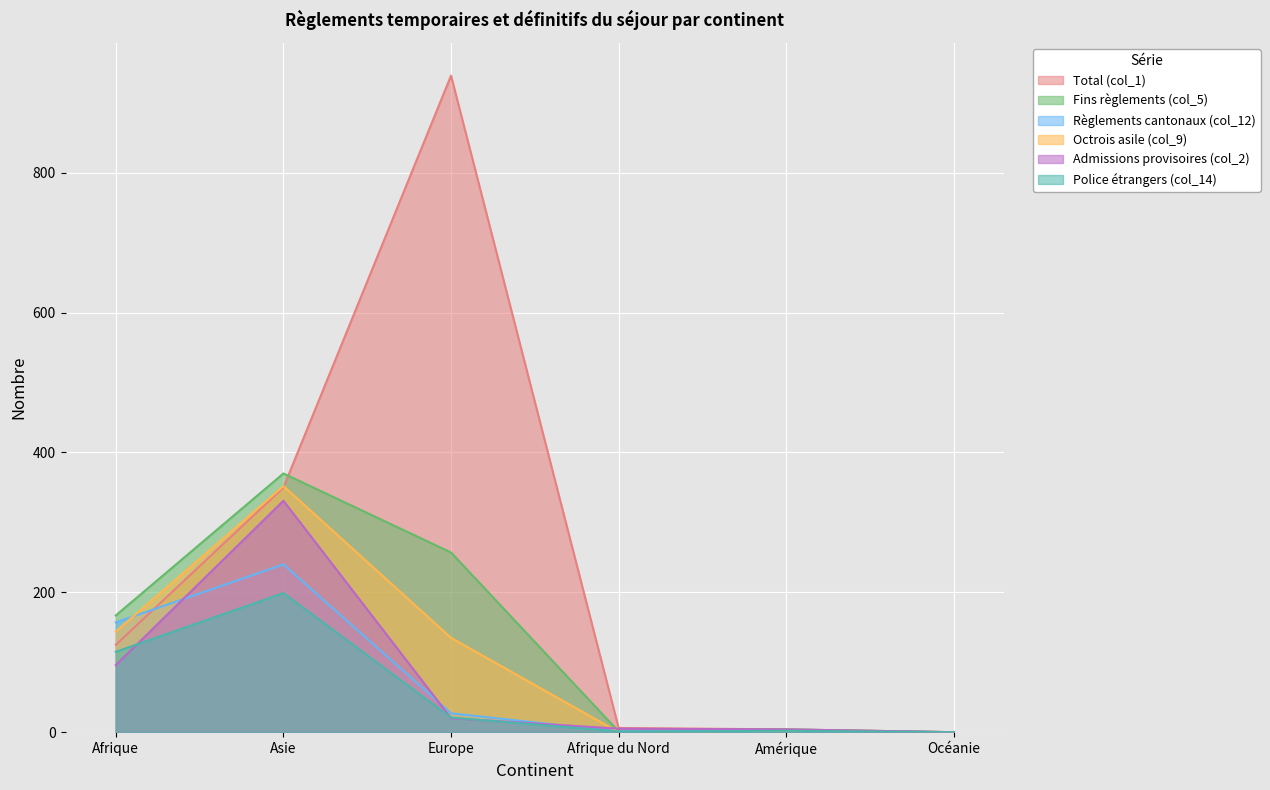

Rank the series by their maximum value, from highest to lowest.

Total (col_1), Fins règlements (col_5), Octrois asile (col_9), Admissions provisoires (col_2), Règlements cantonaux (col_12), Police étrangers (col_14)